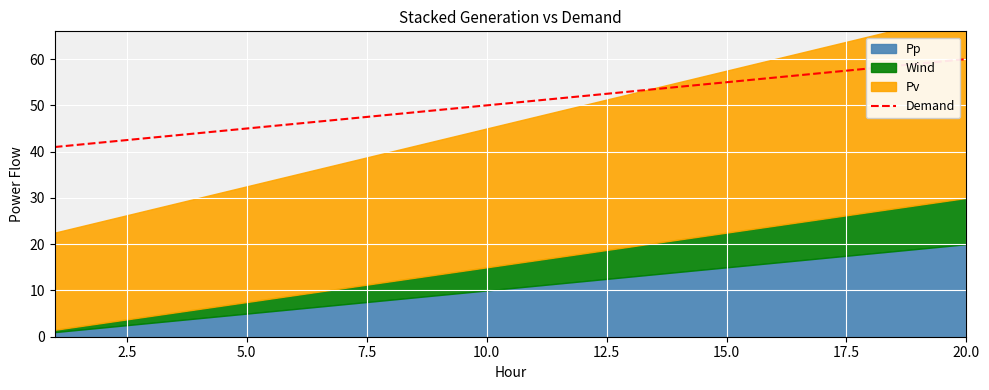

What is the greatest value displayed?

60